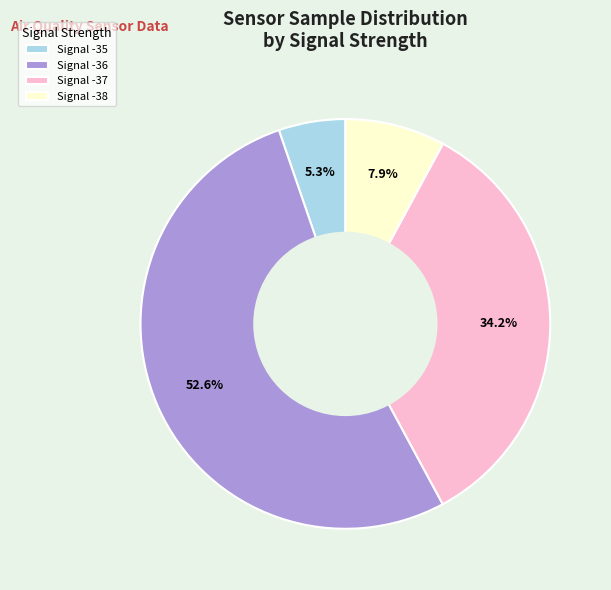

Is the sum of Signal -37 and Signal -38 greater than half?

No